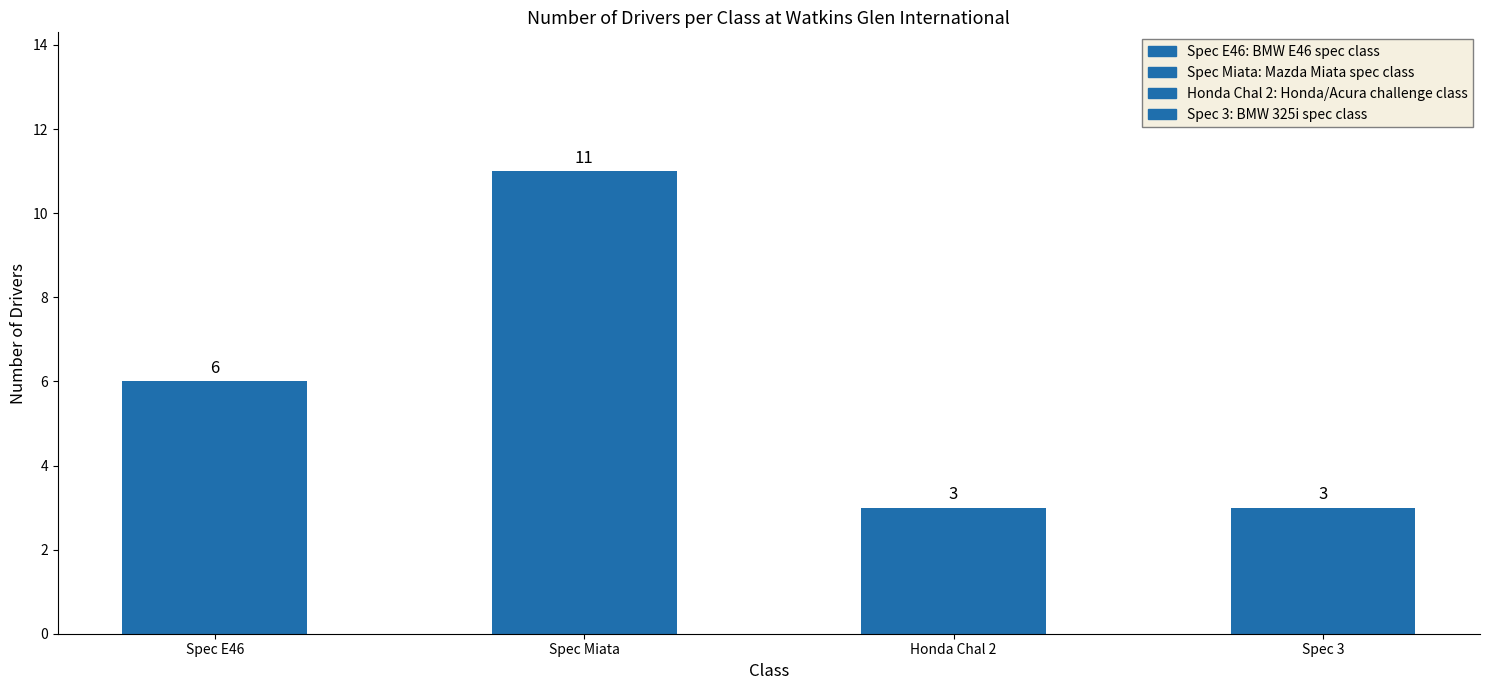

Reading left to right, list all the values displayed in this chart.

6	11	3	3